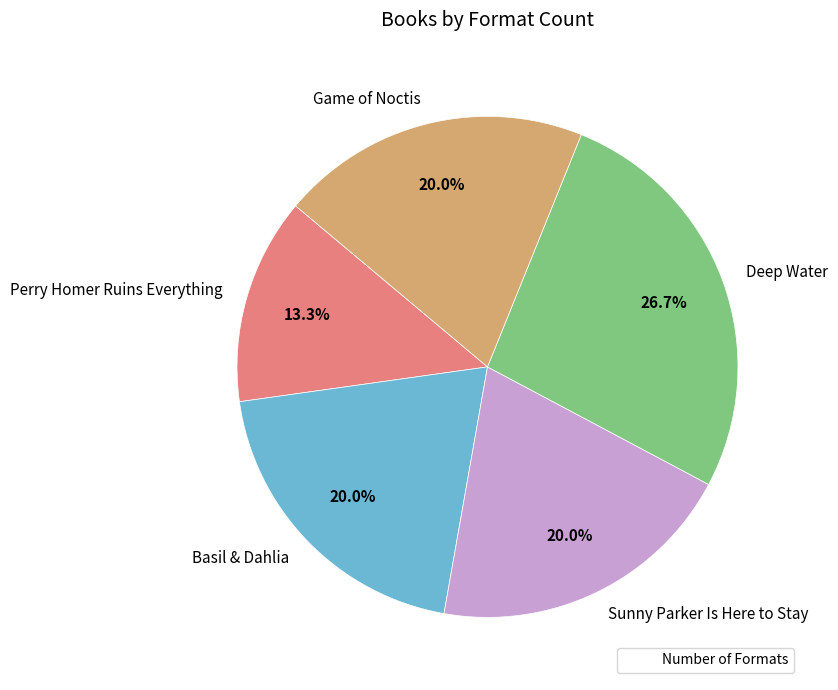

What is the largest slice in the pie chart?

Deep Water